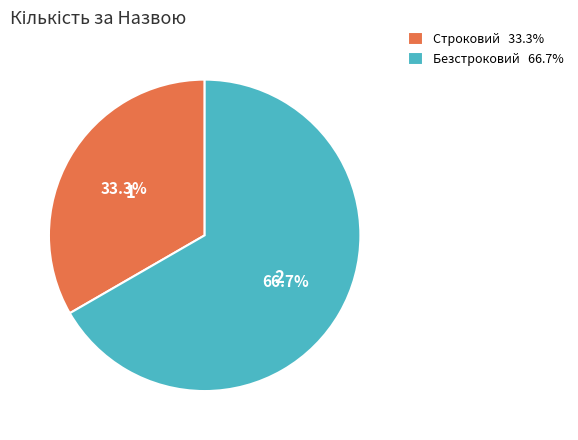

How many slices are in this pie chart?

2